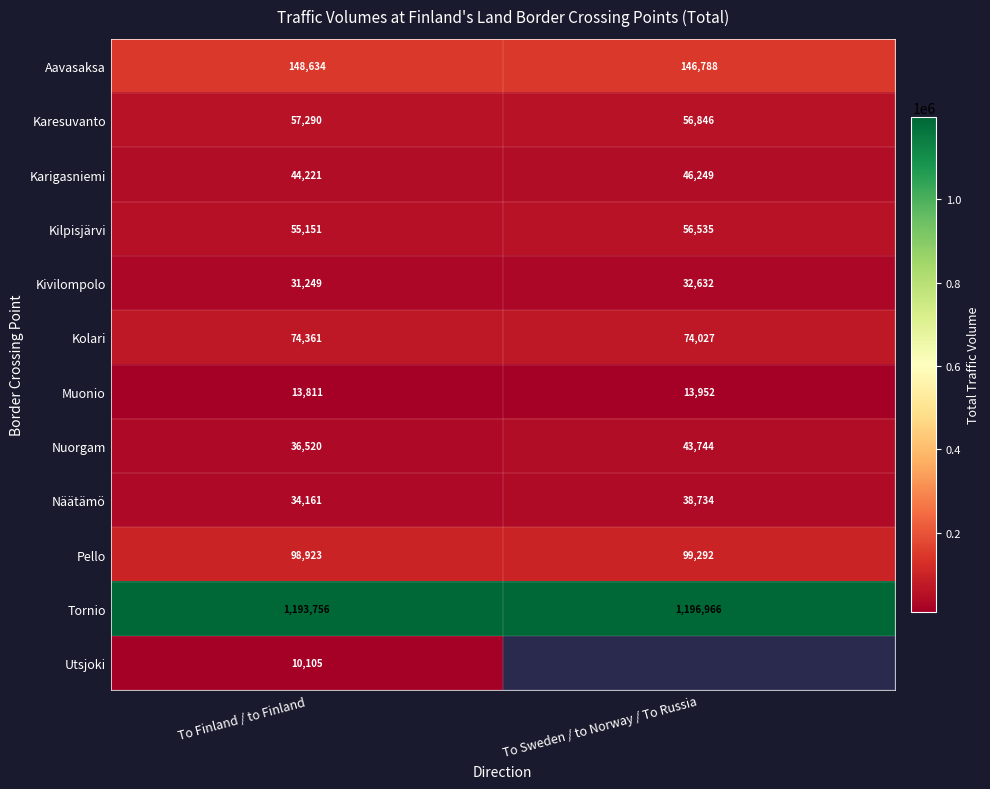

Rank the categories by Karigasniemi value from lowest to highest.

To Finland / to Finland, To Sweden / to Norway / To Russia